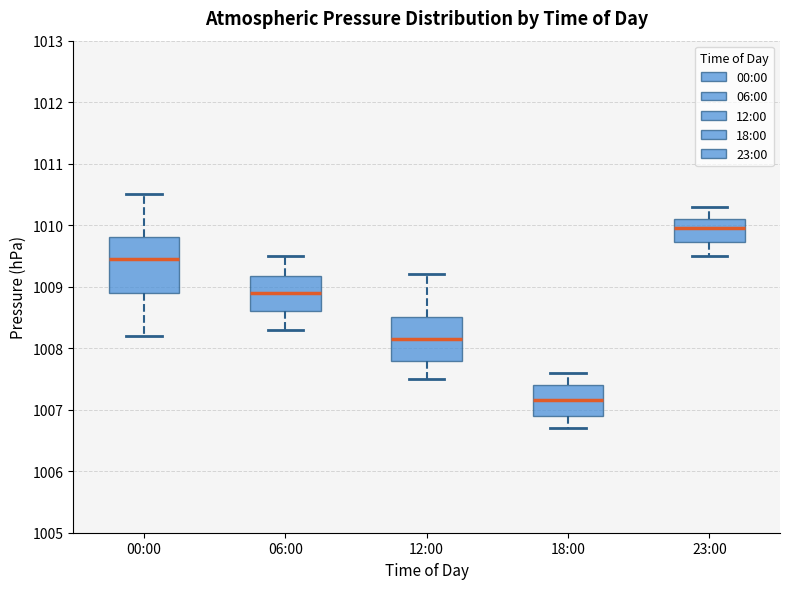

Where does the lower whisker of the box for 00:00 end on the y-axis? The values are not printed on the chart, so give them approximately, as read against the axis.

1008.2